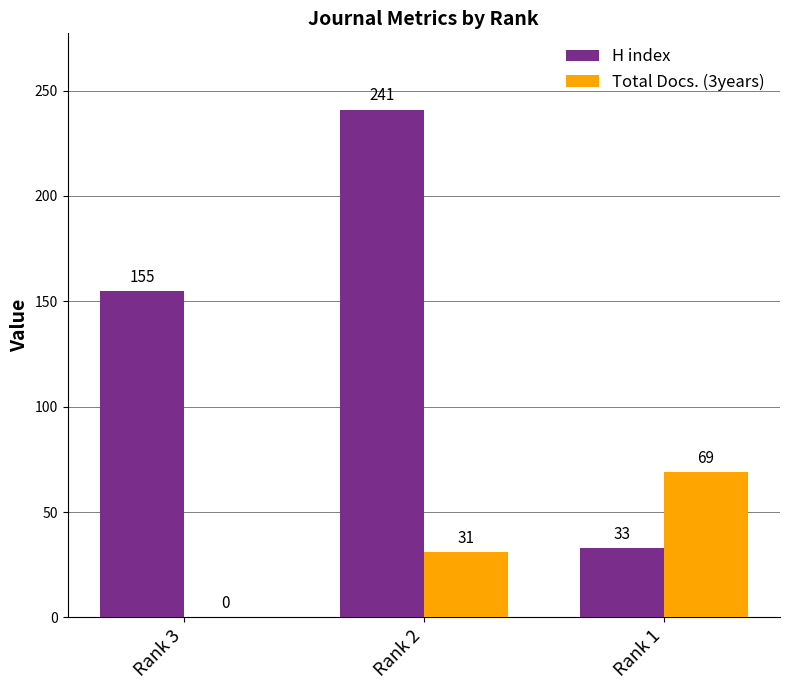

Which series has the widest spread of values?

H index